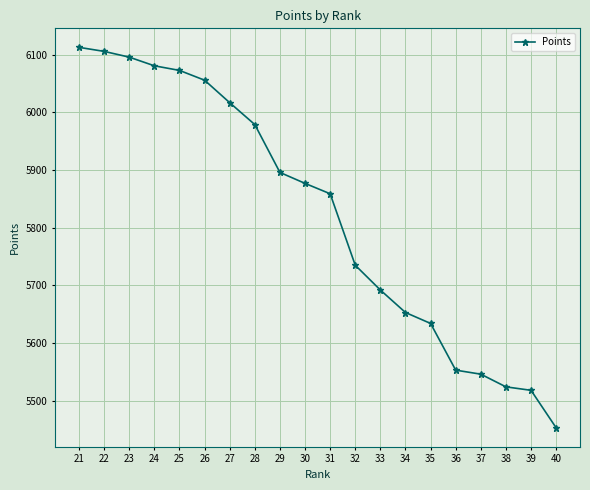

Is it true that the value at 37 is 8434?

False